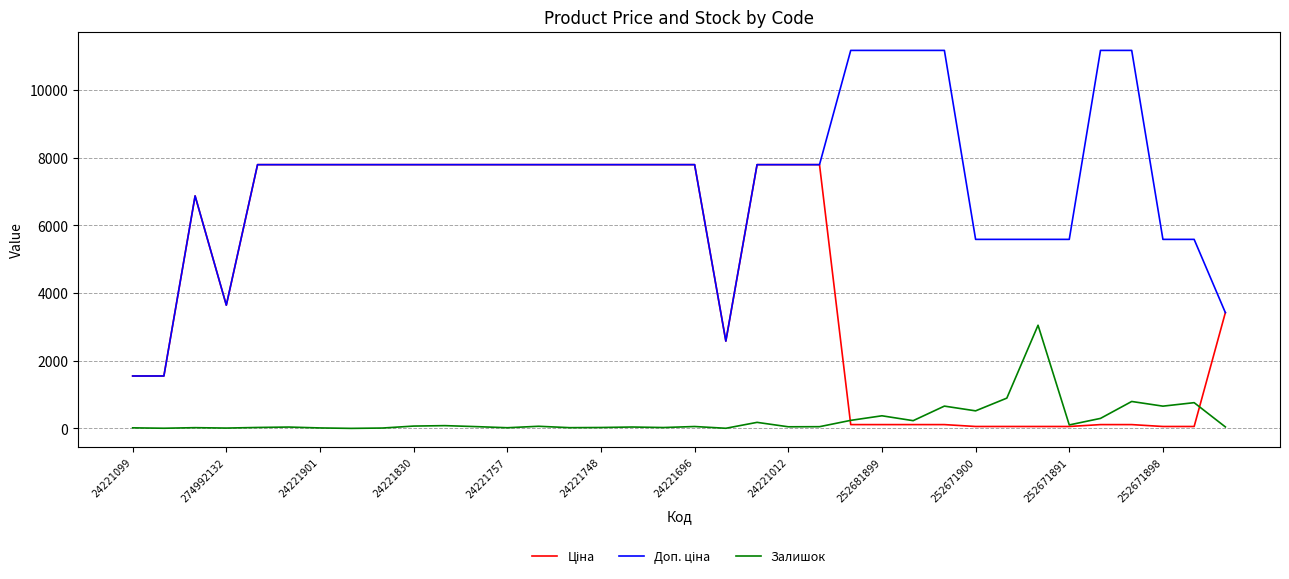

What is the greatest value displayed?

11169.0